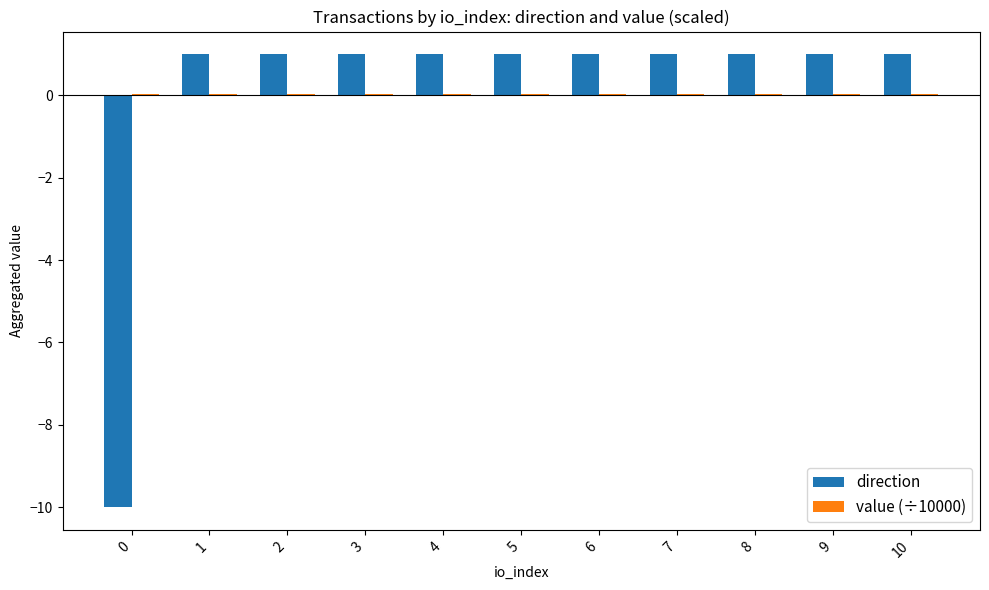

Which series changed the most between 0 and 8?

direction